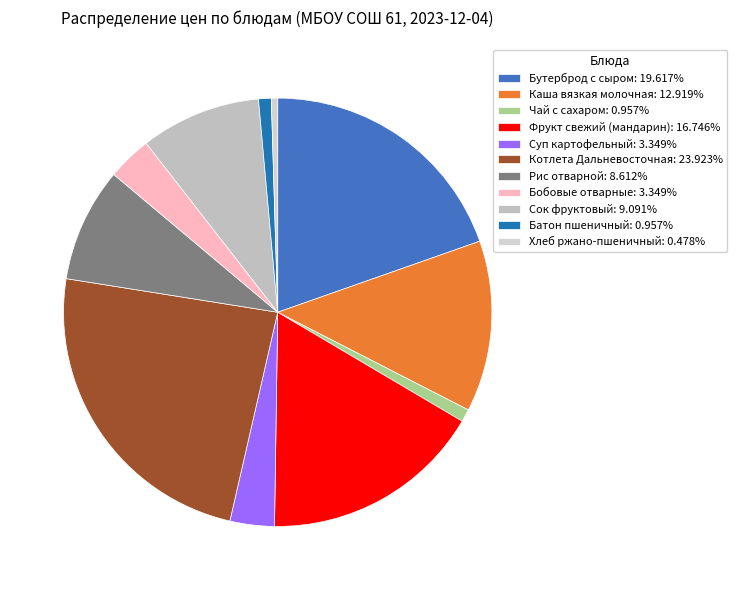

Is Каша вязкая молочная the majority of the pie?

No